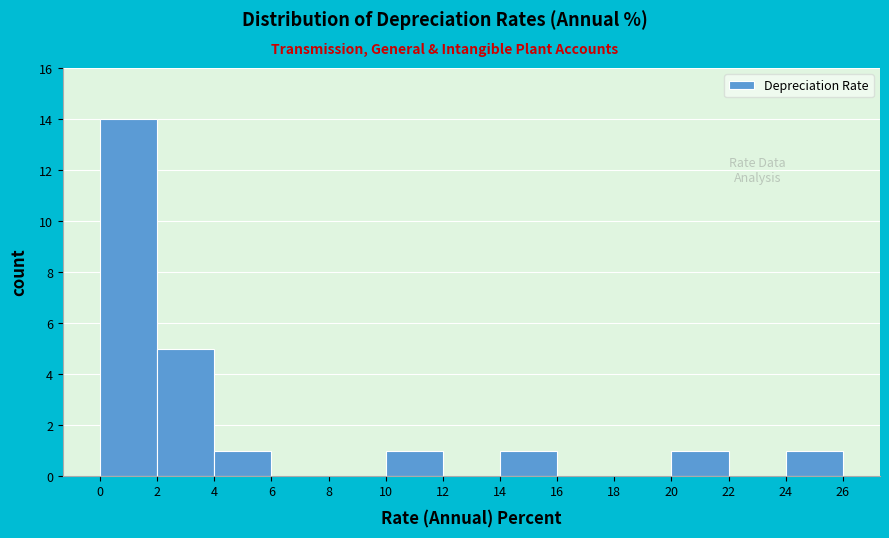

Which range on the x-axis has the tallest bar?

0 to 2